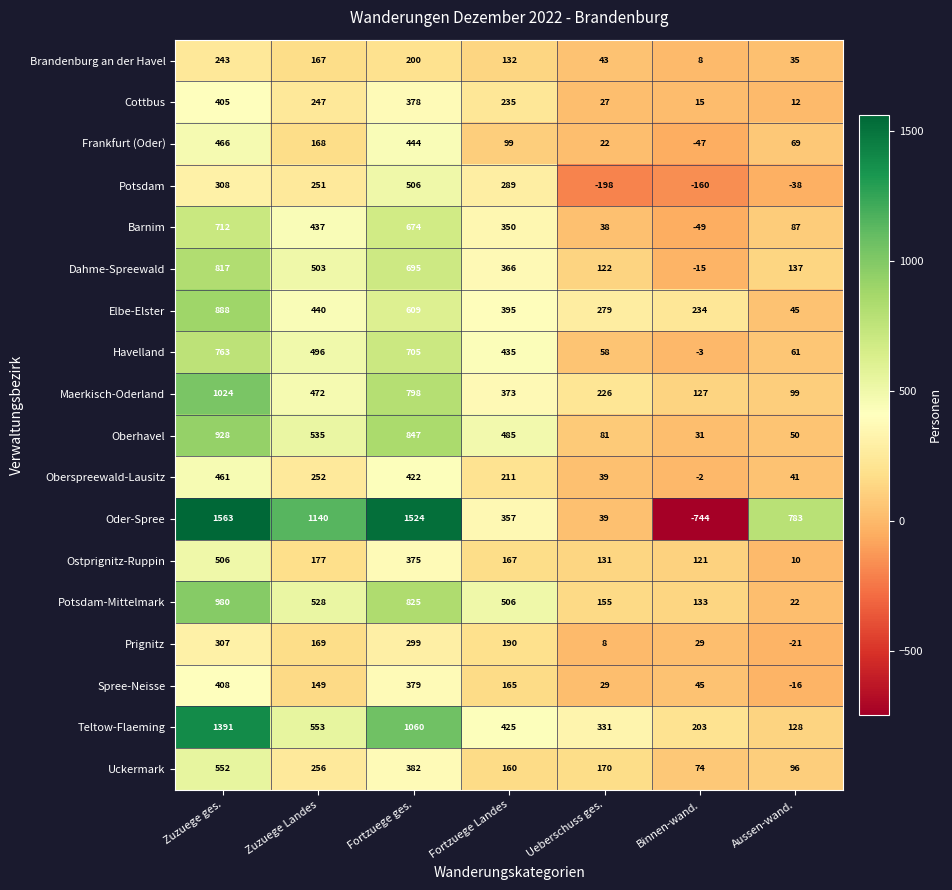

Is it true that Spree-Neisse equals 45 at Binnen-wand.?

True